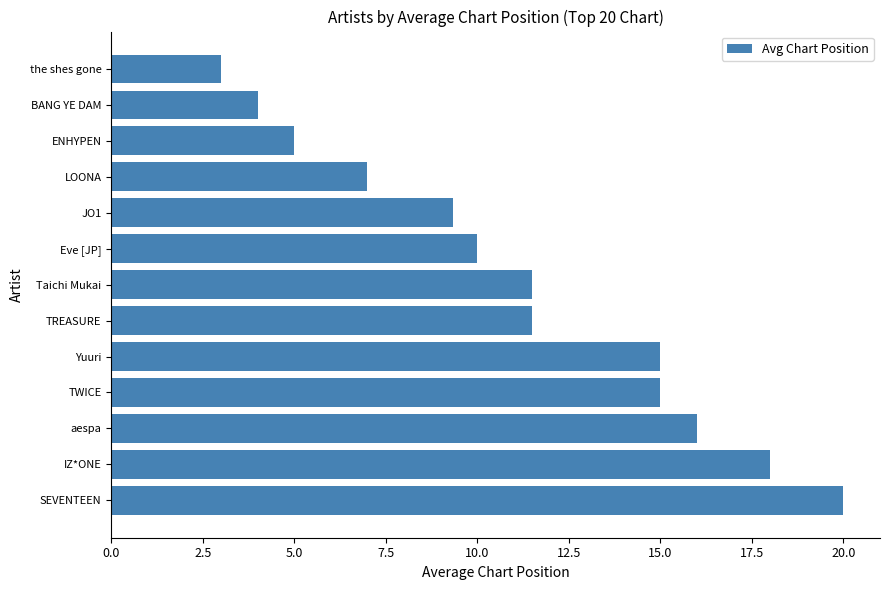

Read the value at TWICE.

15.0